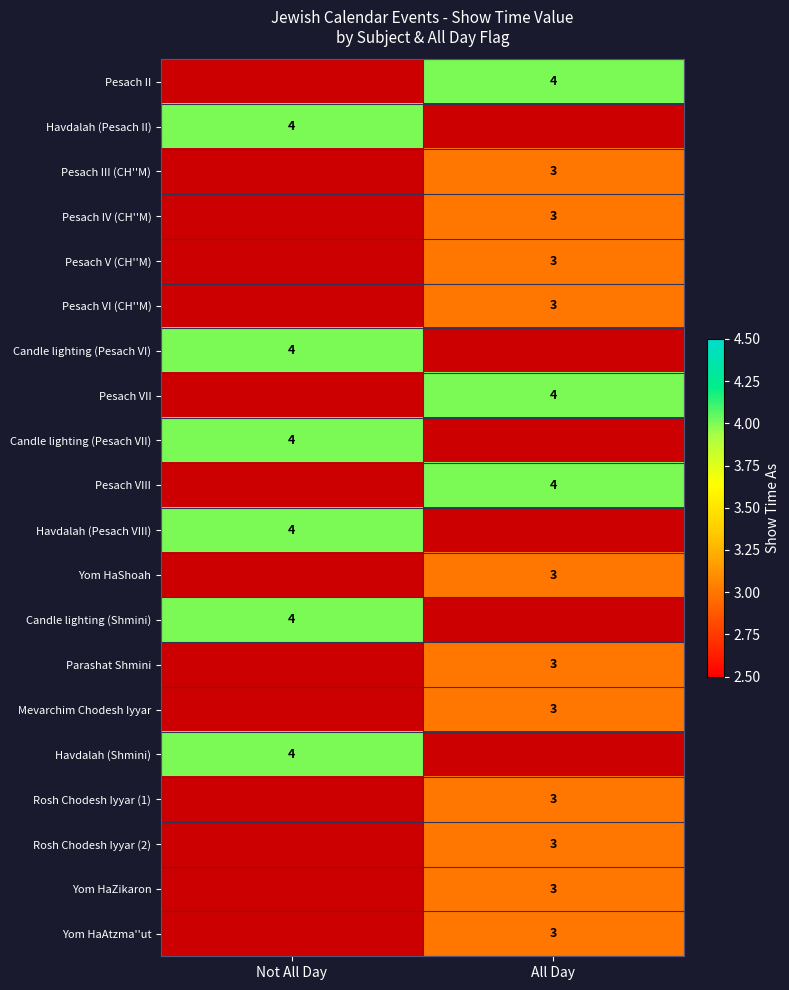

What is the maximum value shown in the chart?

4.0